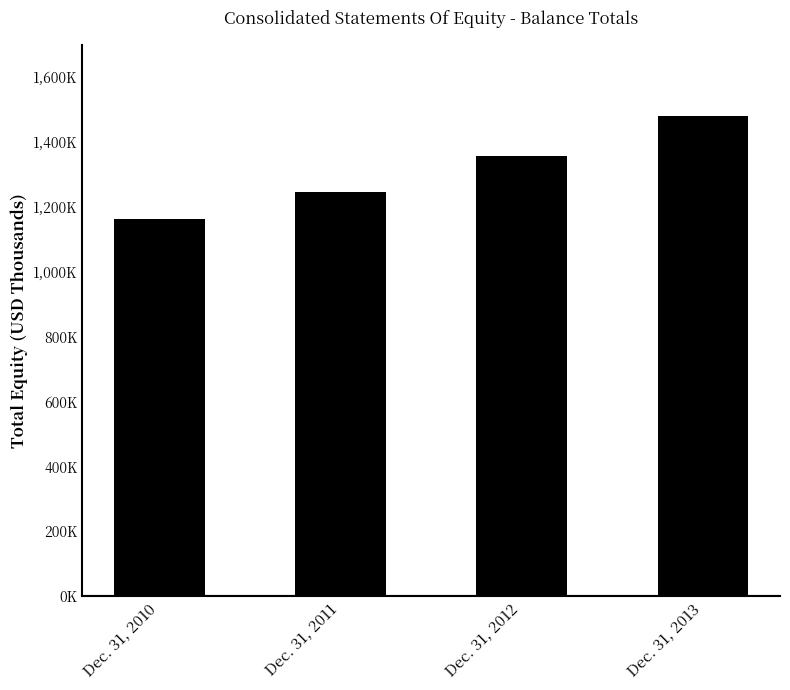

Which has a higher value, Dec. 31, 2013 or Dec. 31, 2010?

Dec. 31, 2013